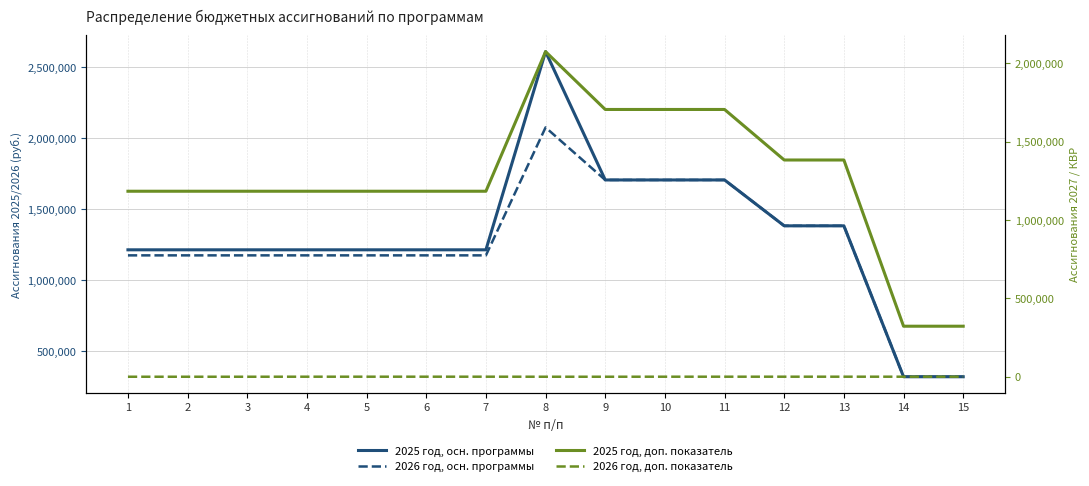

Count the 2026 год, осн. программы values in the range 1175450 to 1705465.

12